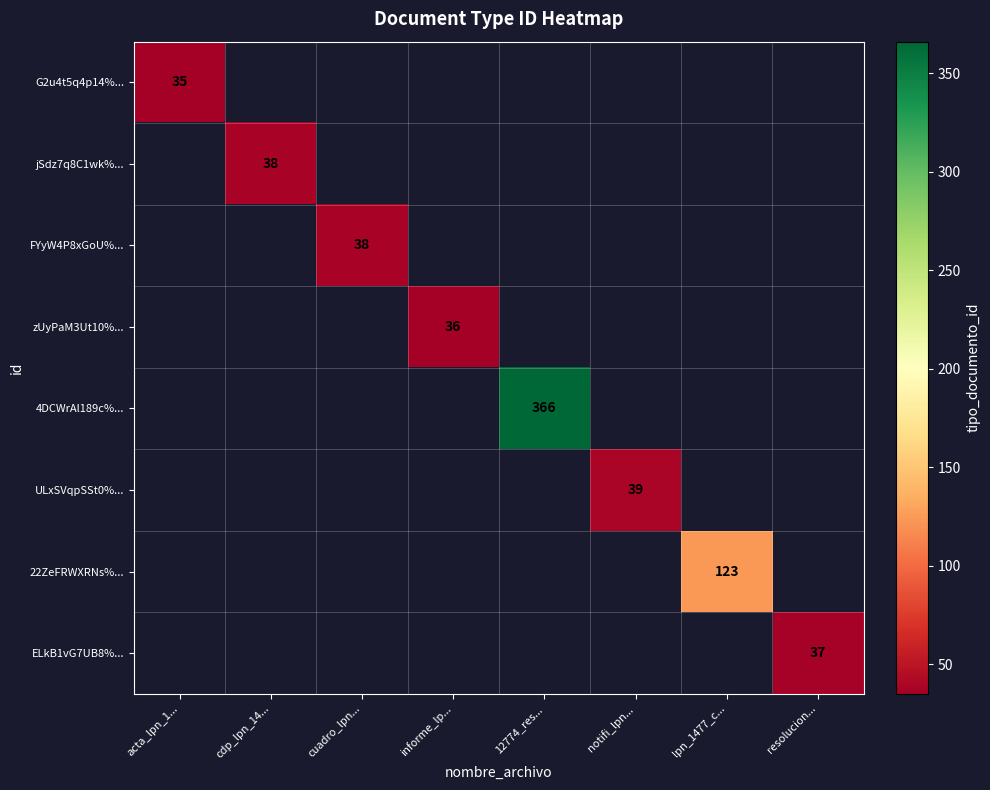

The ULxSVqpSSt0%... series shows 39 at notifi_lpn.... True or false?

True